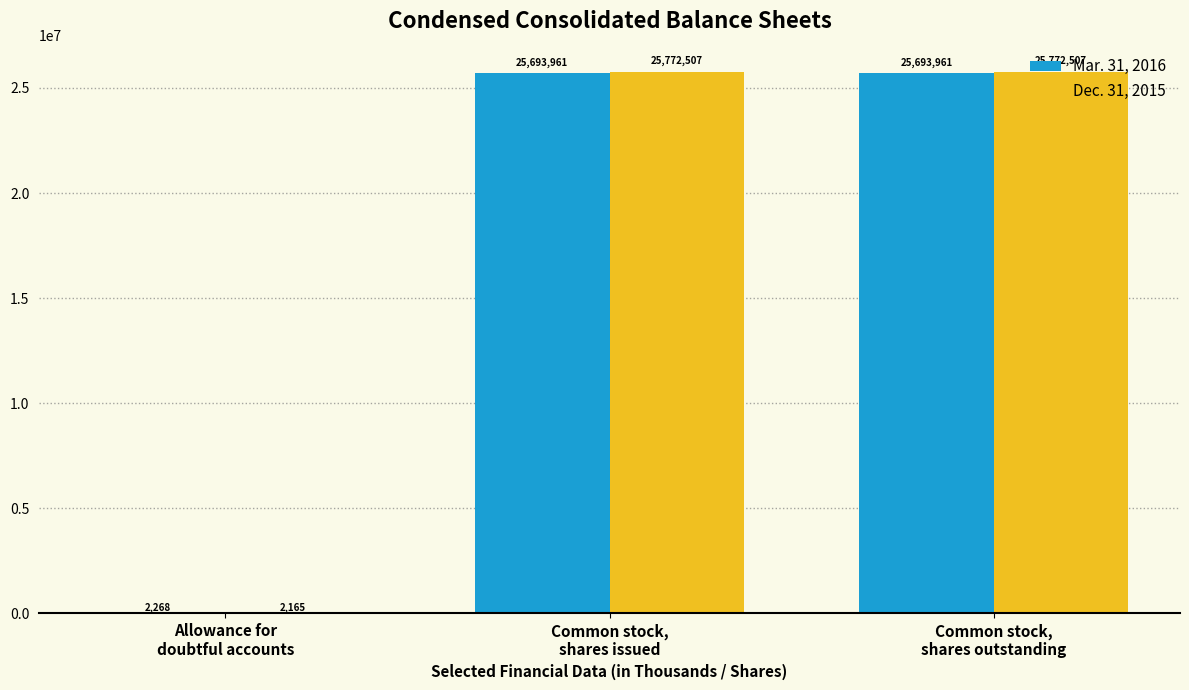

Reading right to left, what are all the values shown in this chart?

Mar. 31, 2016: Common stock,
shares outstanding=25693961	Common stock,
shares issued=25693961	Allowance for
doubtful accounts=2268
Dec. 31, 2015: Common stock,
shares outstanding=25772507	Common stock,
shares issued=25772507	Allowance for
doubtful accounts=2165